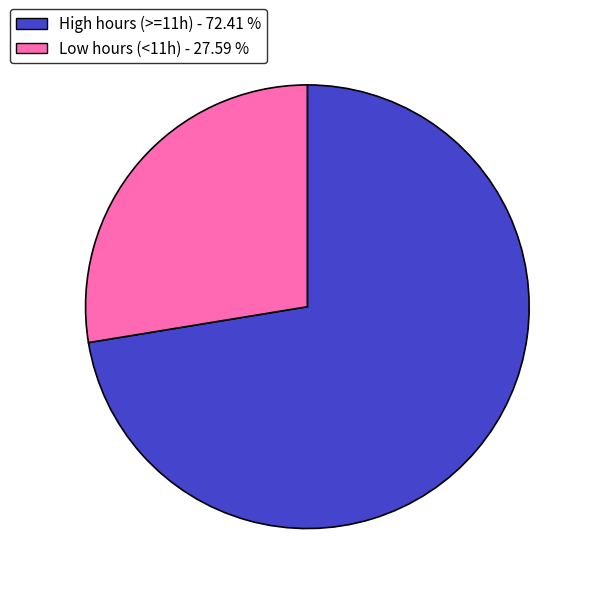

Count the number of slices in the pie.

2